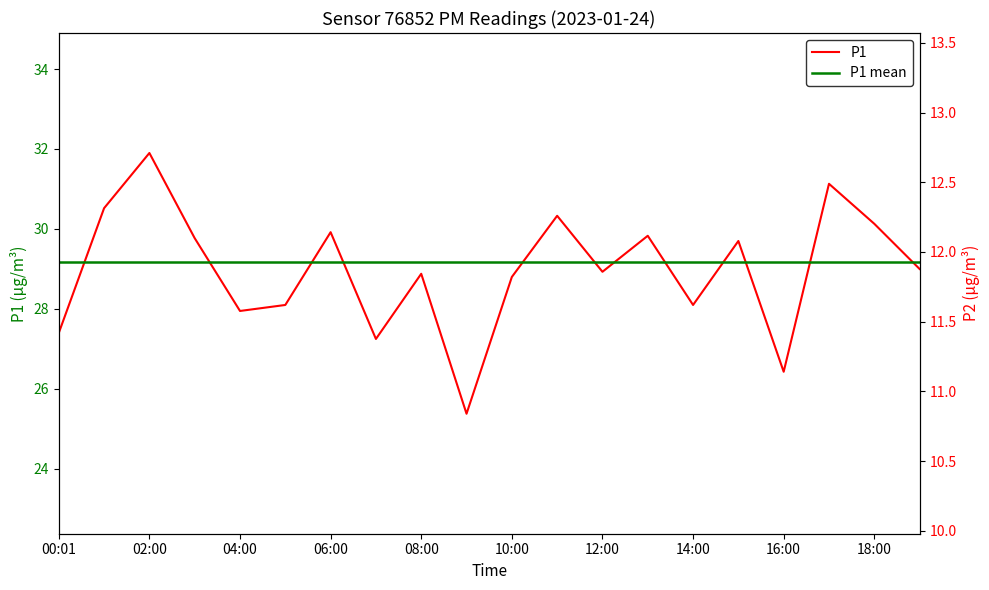

What is the sum of all values?

579.5